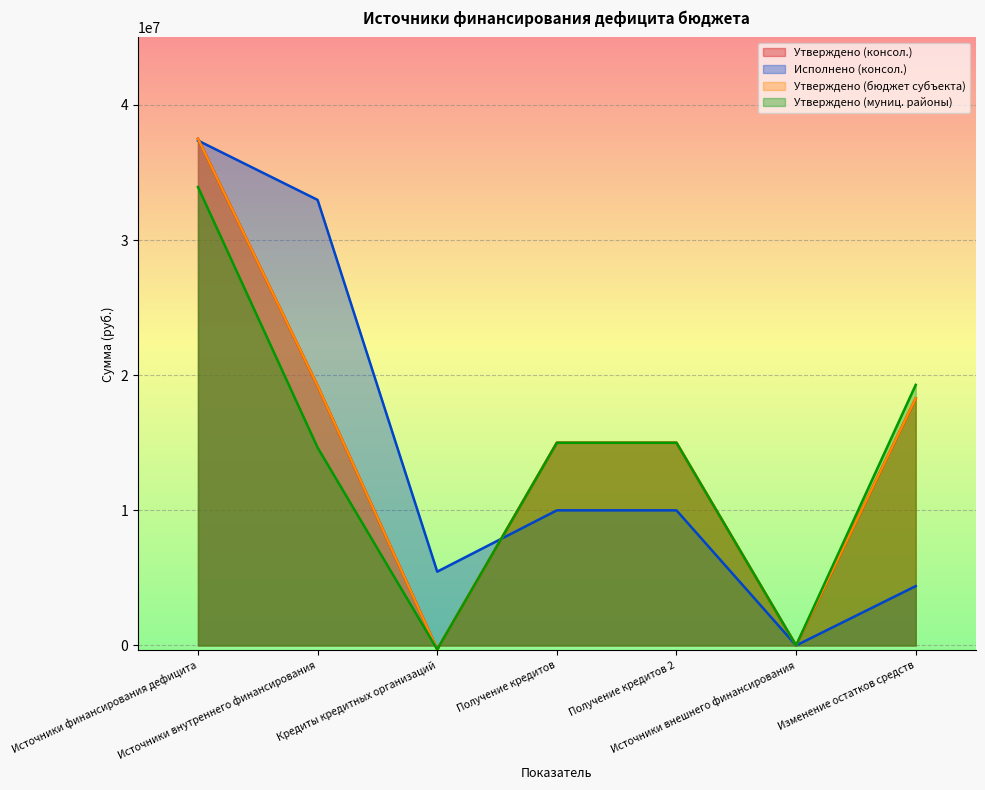

Where is Исполнено (консол.) nearest to the value 18682507?

Получение кредитов